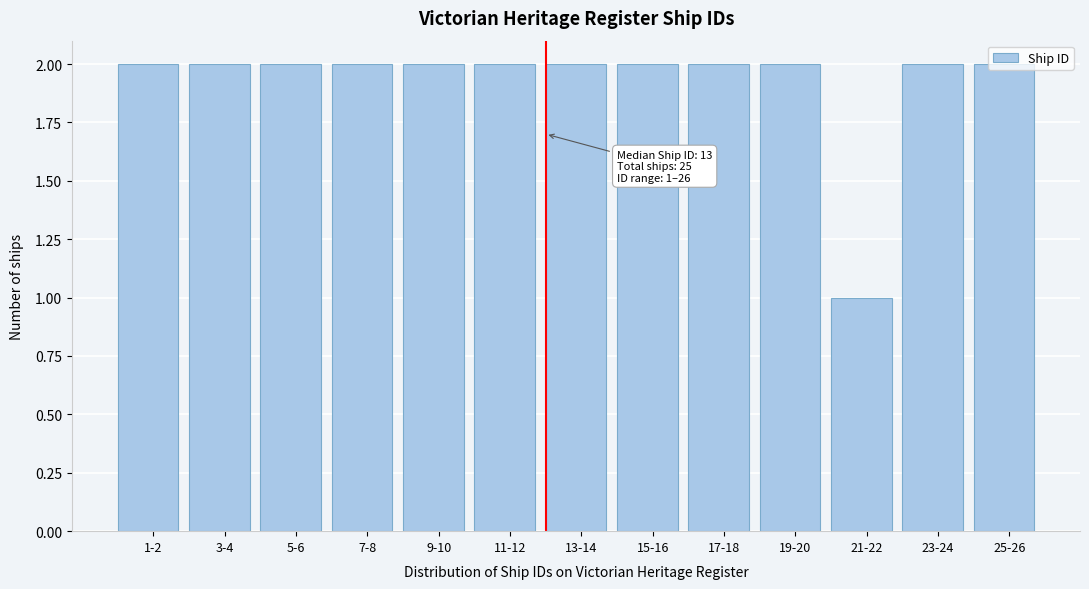

Approximately how many times larger is the value at 11-12 compared to 13-14?

1.0